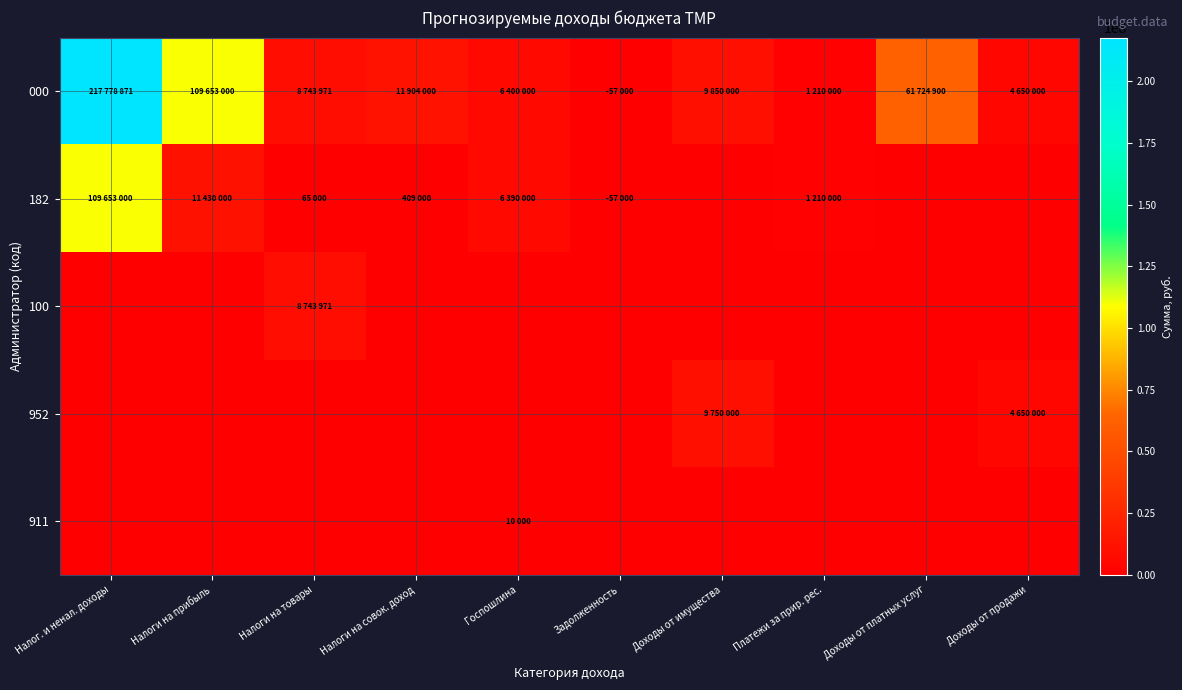

Reading left to right, transcribe all the data shown in this chart.

000: Налог. и ненал. доходы=217778871	Налоги на прибыль=109653000	Налоги на товары=8743971	Налоги на совок. доход=11904000	Госпошлина=6400000	Задолженность=-57000	Доходы от имущества=9850000	Платежи за прир. рес.=1210000	Доходы от платных услуг=61724900	Доходы от продажи=4650000
182: Налог. и ненал. доходы=109653000	Налоги на прибыль=11430000	Налоги на товары=65000	Налоги на совок. доход=409000	Госпошлина=6390000	Задолженность=-57000	Доходы от имущества=0	Платежи за прир. рес.=1210000	Доходы от платных услуг=0	Доходы от продажи=0
100: Налог. и ненал. доходы=0	Налоги на прибыль=0	Налоги на товары=8743971	Налоги на совок. доход=0	Госпошлина=0	Задолженность=0	Доходы от имущества=0	Платежи за прир. рес.=0	Доходы от платных услуг=0	Доходы от продажи=0
952: Налог. и ненал. доходы=0	Налоги на прибыль=0	Налоги на товары=0	Налоги на совок. доход=0	Госпошлина=0	Задолженность=0	Доходы от имущества=9750000	Платежи за прир. рес.=0	Доходы от платных услуг=0	Доходы от продажи=4650000
911: Налог. и ненал. доходы=0	Налоги на прибыль=0	Налоги на товары=0	Налоги на совок. доход=0	Госпошлина=10000	Задолженность=0	Доходы от имущества=0	Платежи за прир. рес.=0	Доходы от платных услуг=0	Доходы от продажи=0